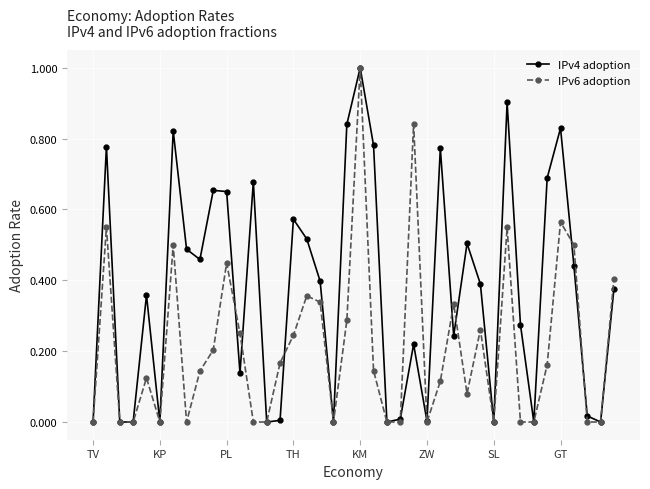

List the series in order of their overall mean, lowest first.

IPv6 adoption, IPv4 adoption